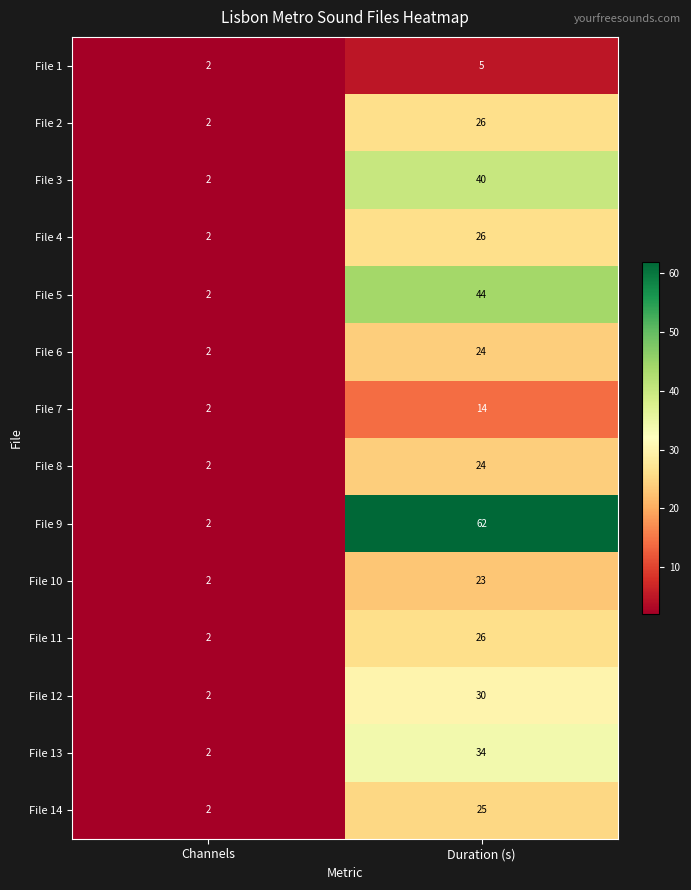

What is the average value of the File 9 series?

32